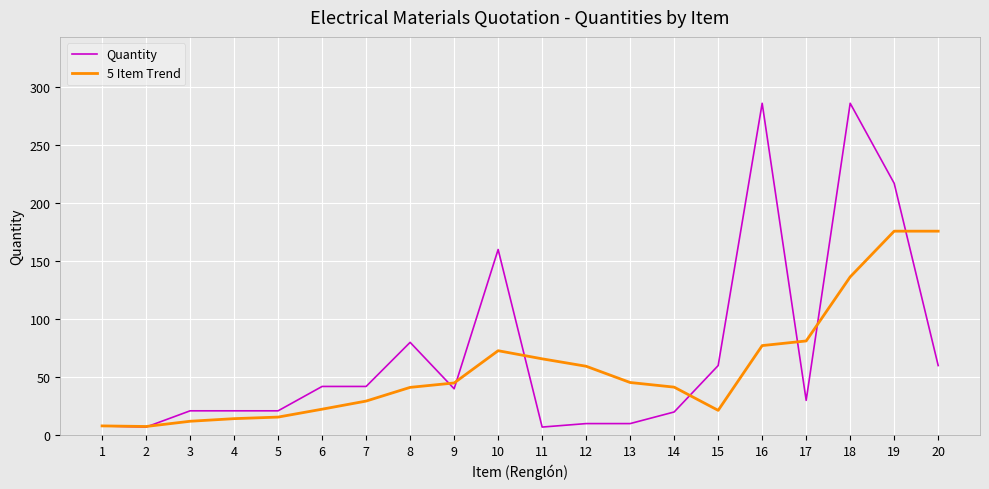

What is the average value of the Quantity series?

71.4